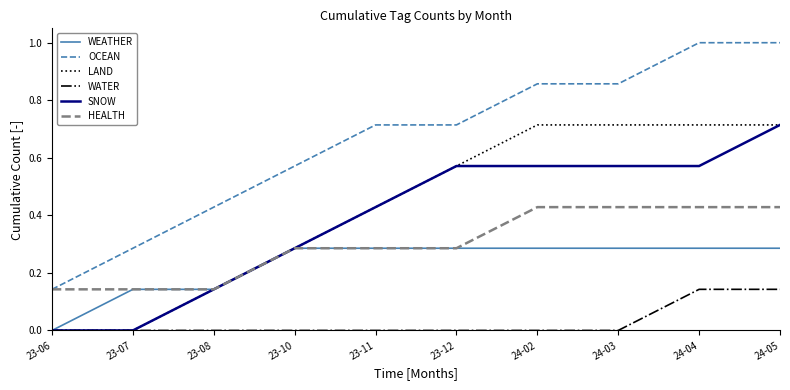

True or false: SNOW has a value of -0.4 at 23-06.

False